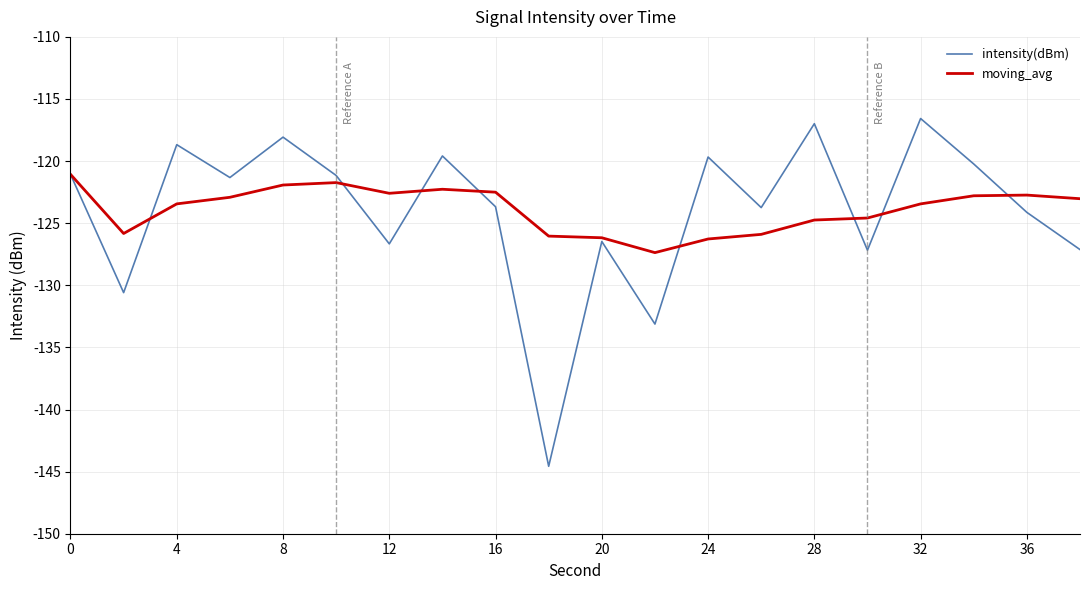

List the series in order of their peak value, lowest first.

moving_avg, intensity(dBm)